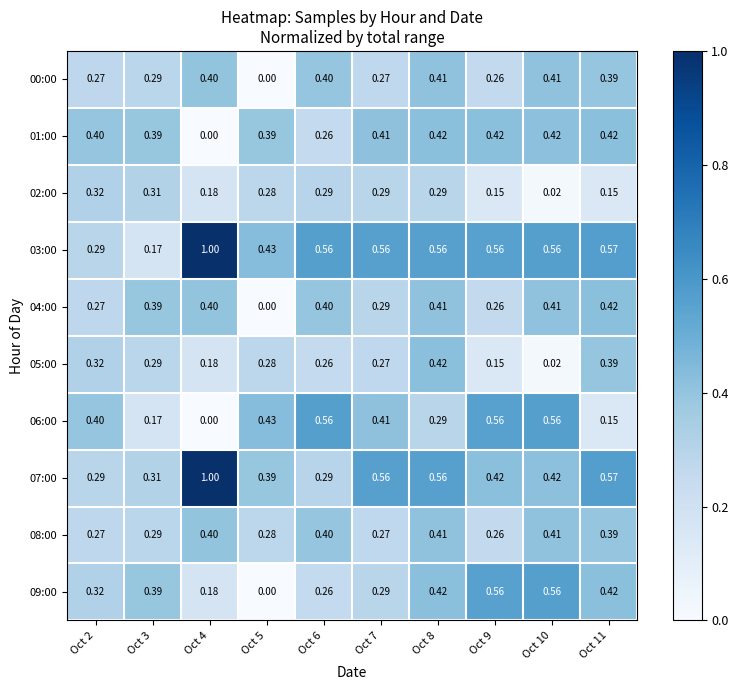

Which series changed the most between Oct 3 and Oct 6?

03:00